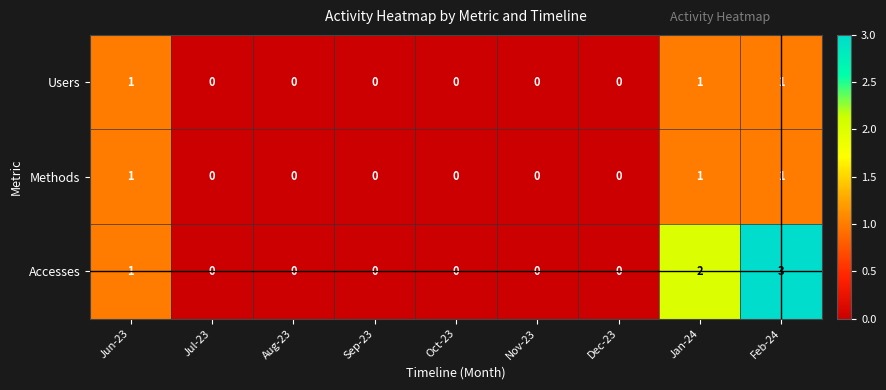

The Methods series shows 1 at Oct-23. True or false?

False